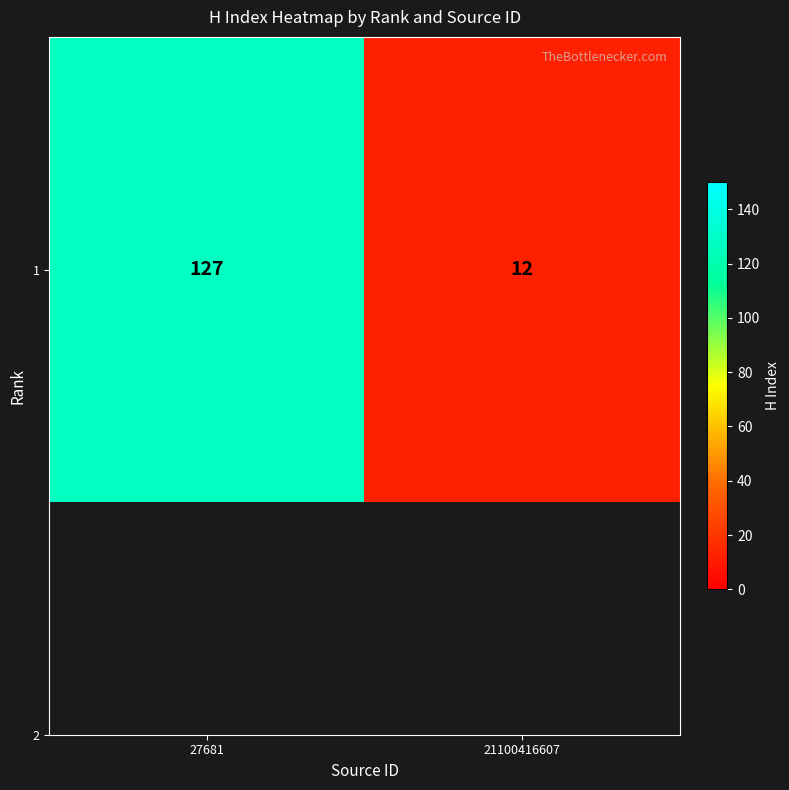

The chart shows a value of 82 at 27681. True or false?

False